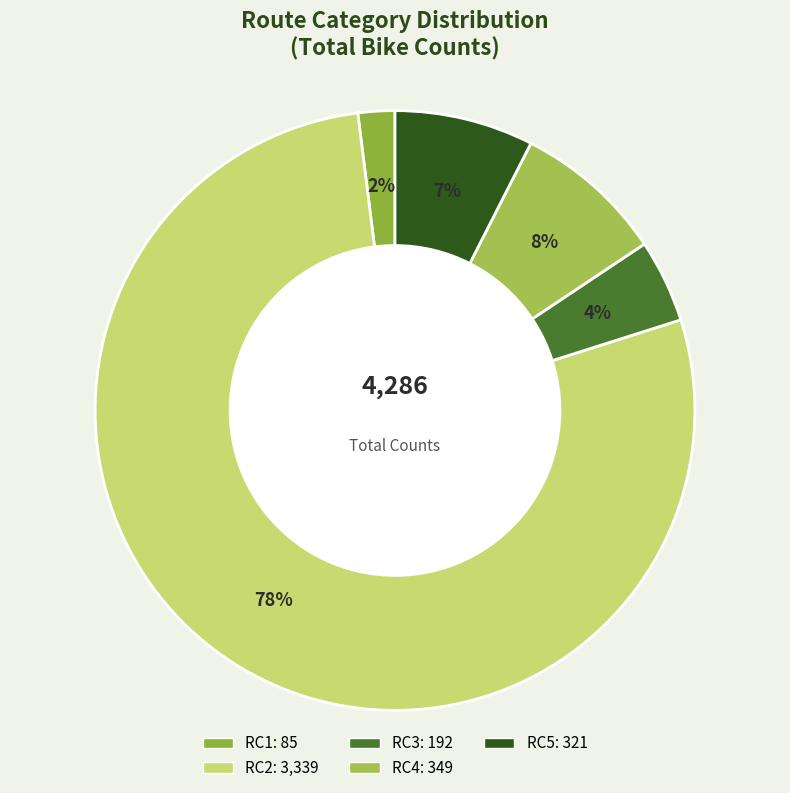

Is there any slice that represents more than half of the pie?

Yes